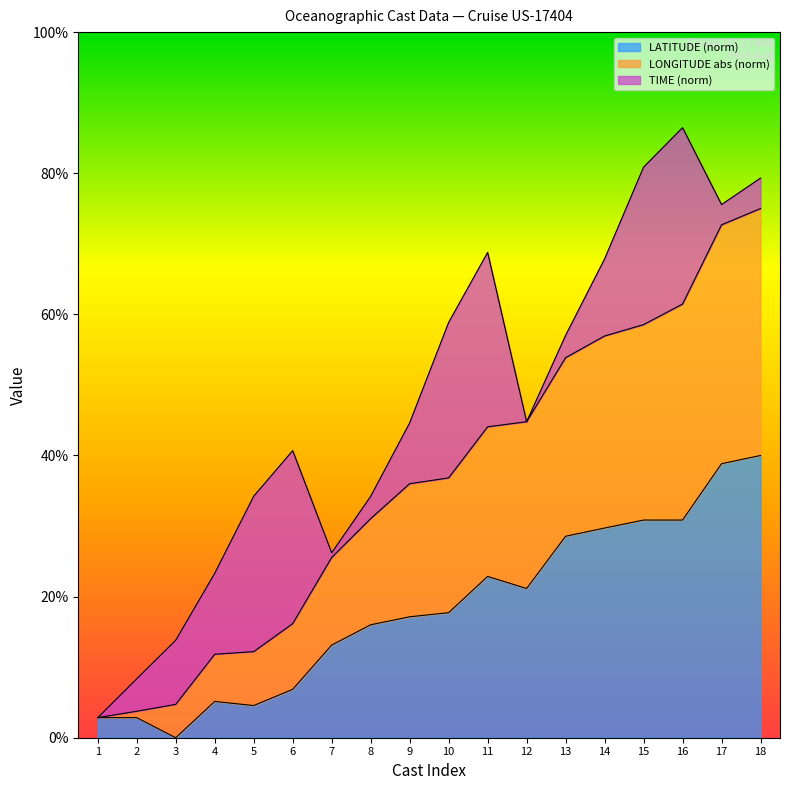

The value of LATITUDE (norm) at 14 is 29.7. True or false?

True